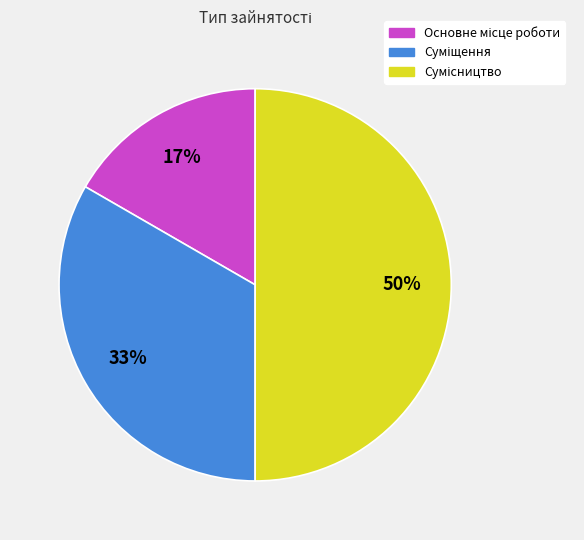

To the nearest percent, what is the average slice percentage?

33%